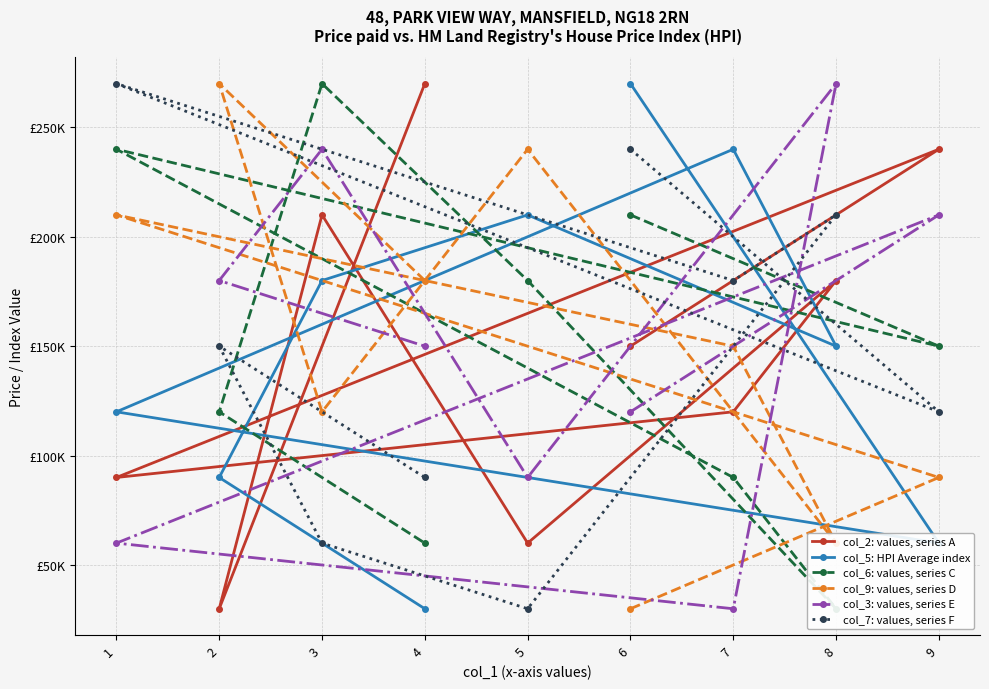

At how many categories does at least one series exceed 192090?

9